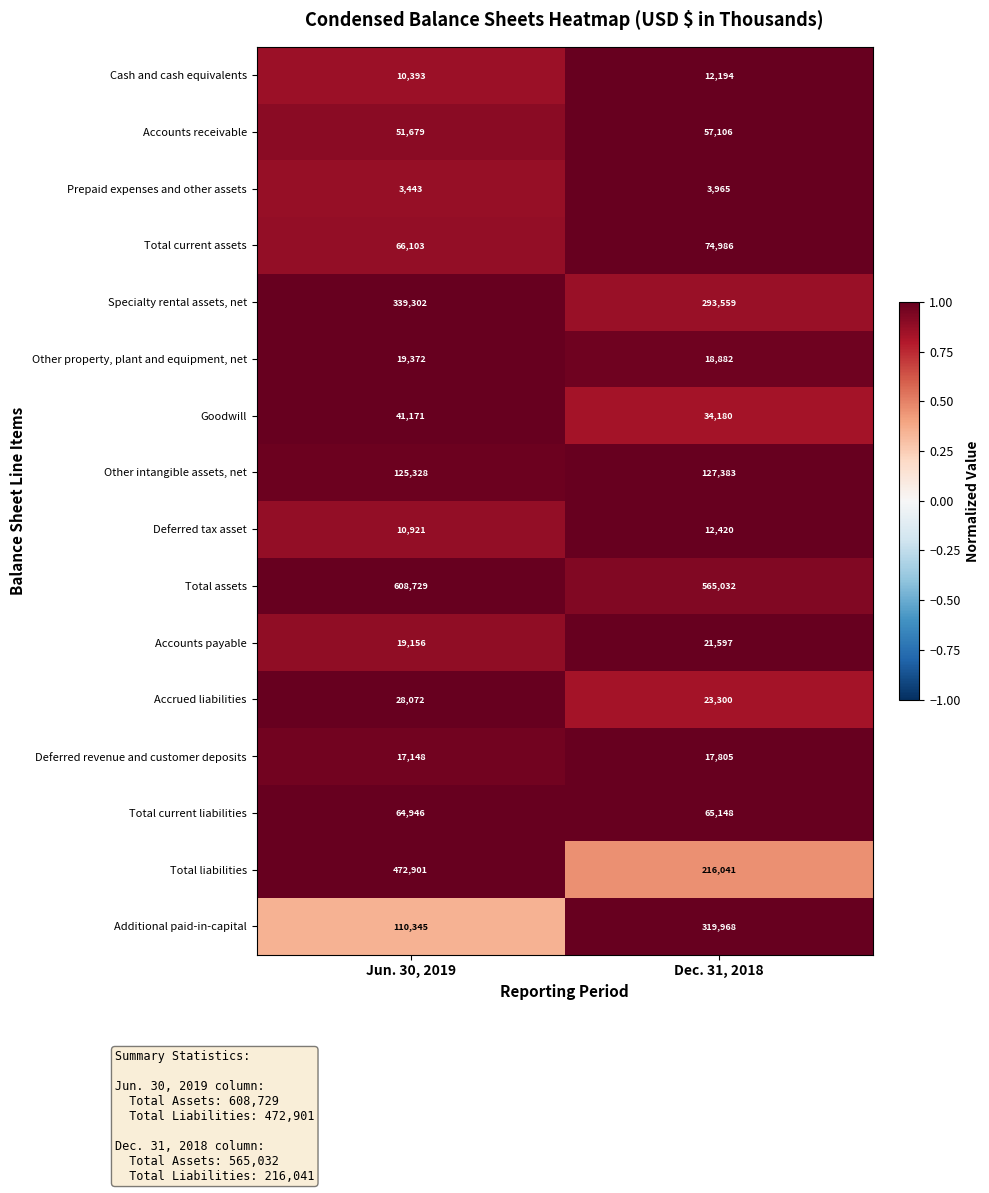

Is the value of Accrued liabilities at Jun. 30, 2019 greater than the value of Total liabilities at Jun. 30, 2019?

No